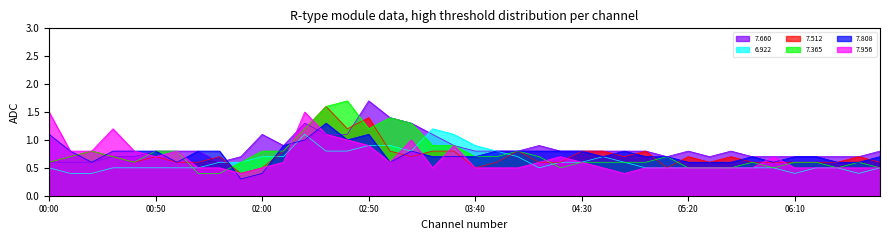

Is it true that 6.922 equals 0.2 at 06:30?

False